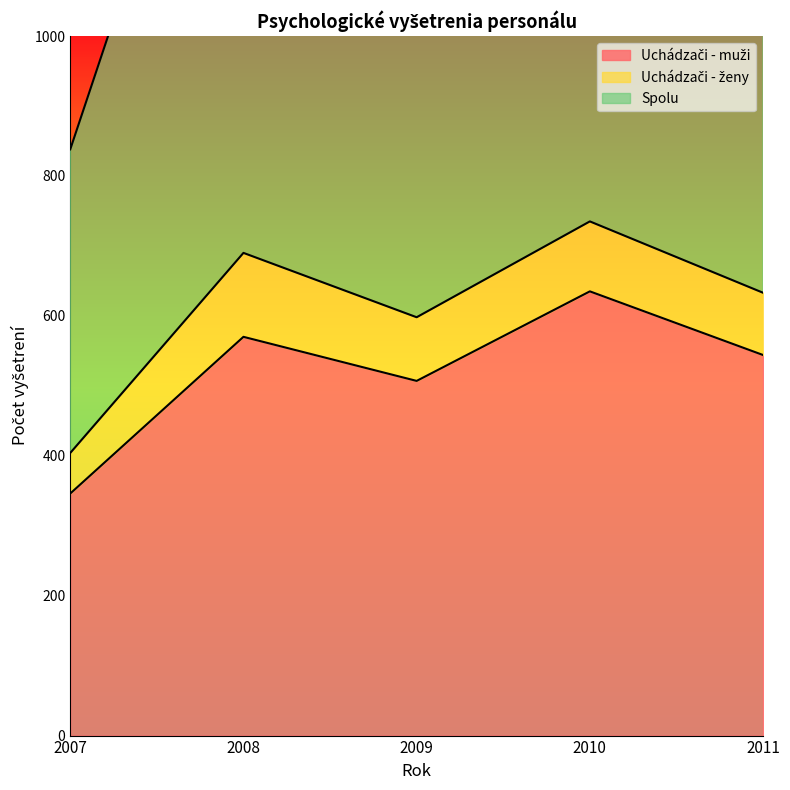

At which category does Spolu reach its first local peak?

2008